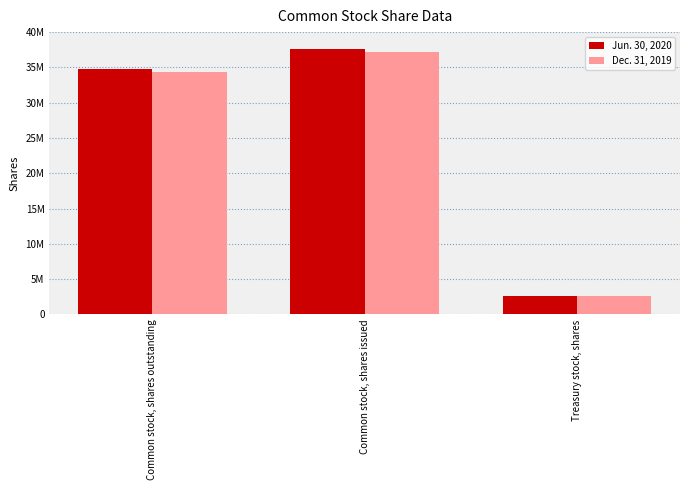

Reading right to left, extract all data points from this chart.

Jun. 30, 2020: 2623171	37556746	34719166
Dec. 31, 2019: 2623171	37210859	34373279